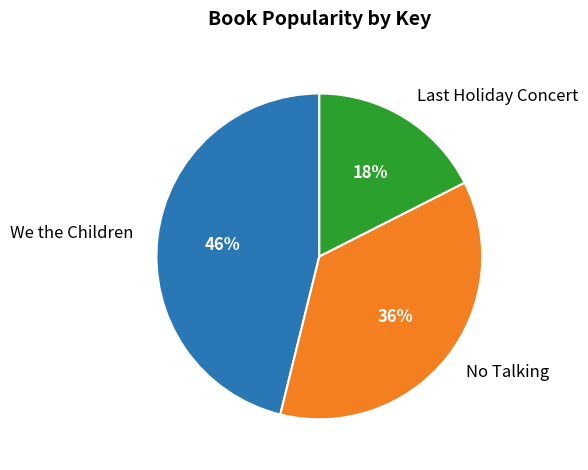

Which slice is the largest?

We the Children